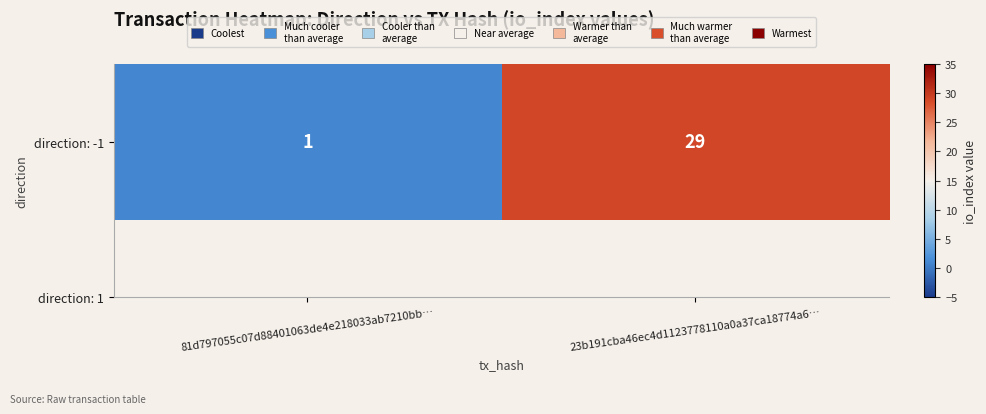

How many values are between 1 and 29?

2